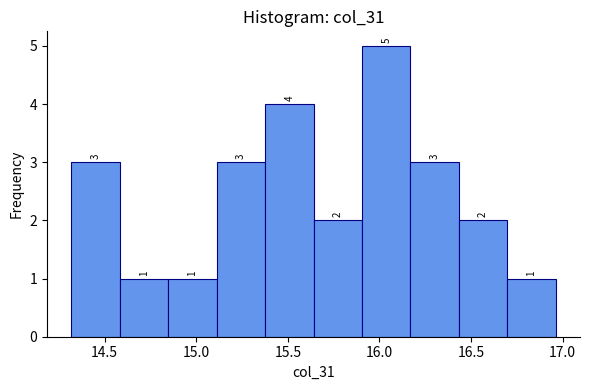

Over which range of the x-axis is the bar tallest?

15.90 to 16.15